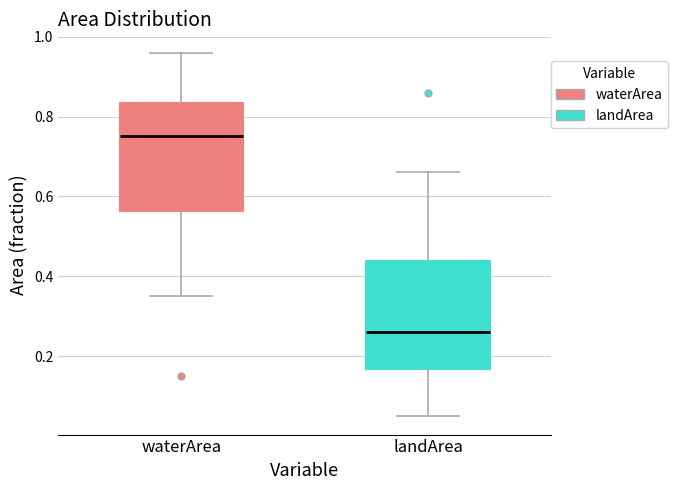

Which box's median line is the highest?

waterArea